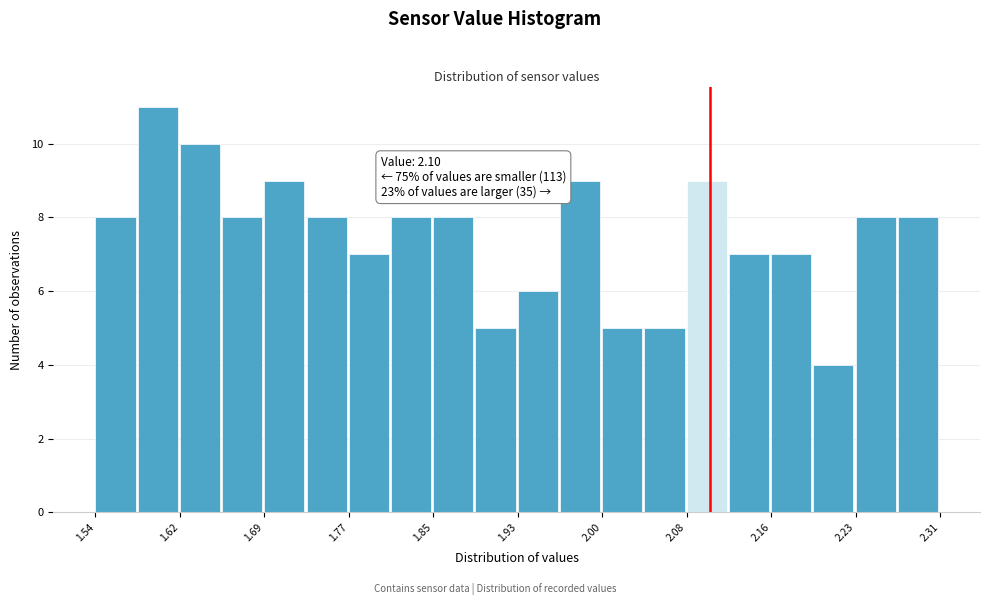

Around what value on the x-axis is the tallest bar? Give the approximate position of its centre, as read against the axis.

1.60